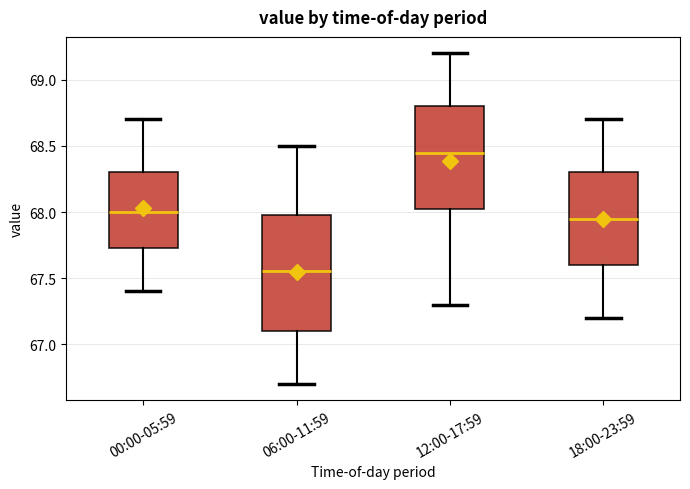

Which box's median line is the lowest?

06:00-11:59